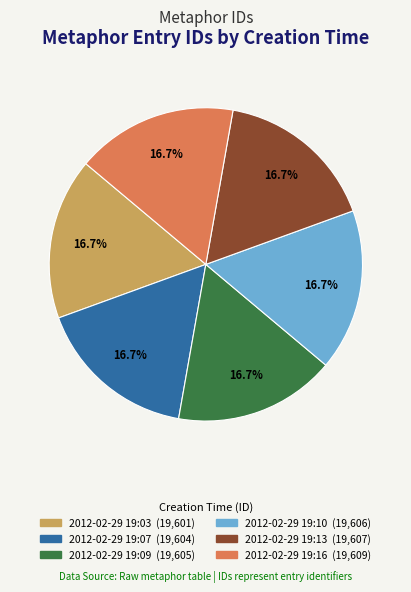

Approximately how many times larger is the value at 2012-02-29 19:09 (19,605) compared to 2012-02-29 19:16 (19,609)?

1.0